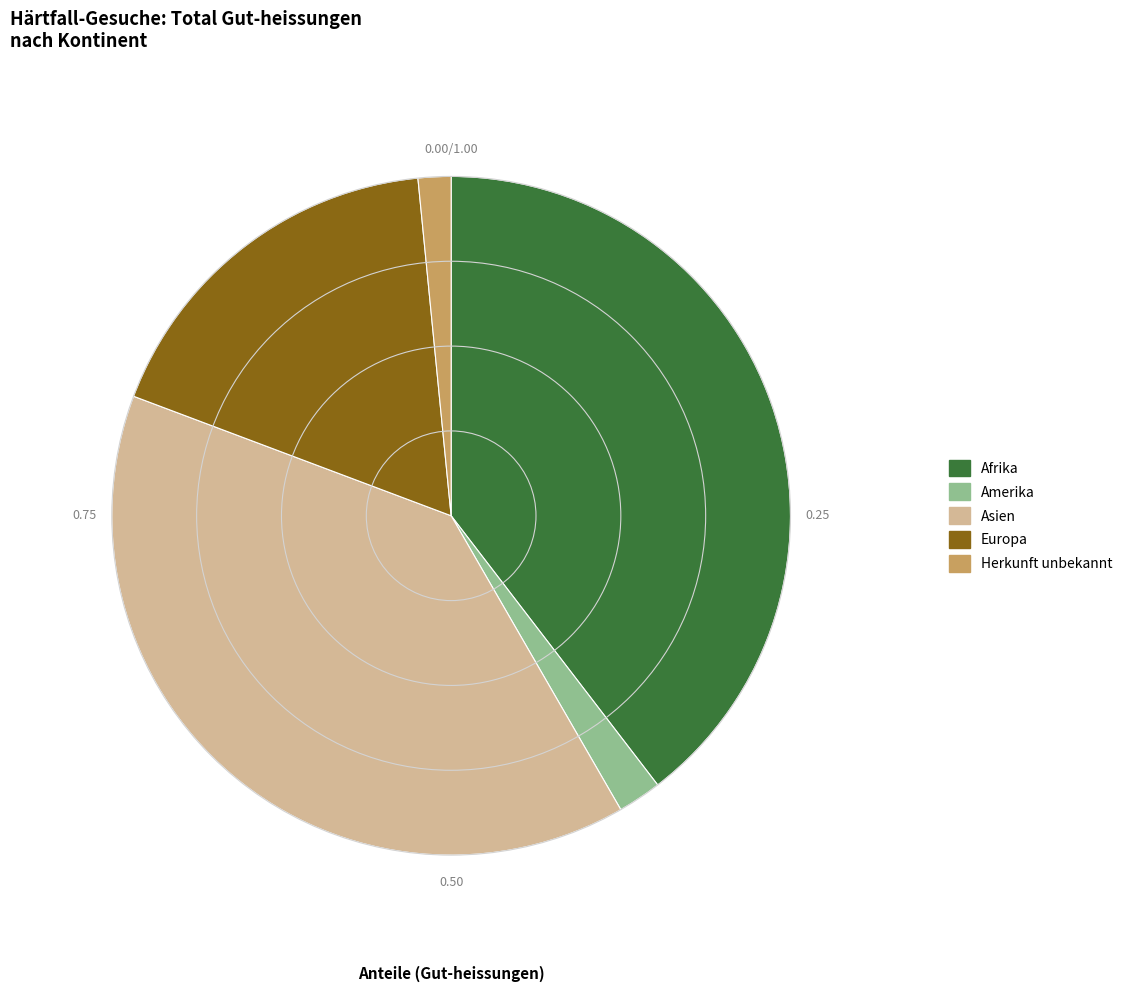

Is there a majority slice in this chart?

No